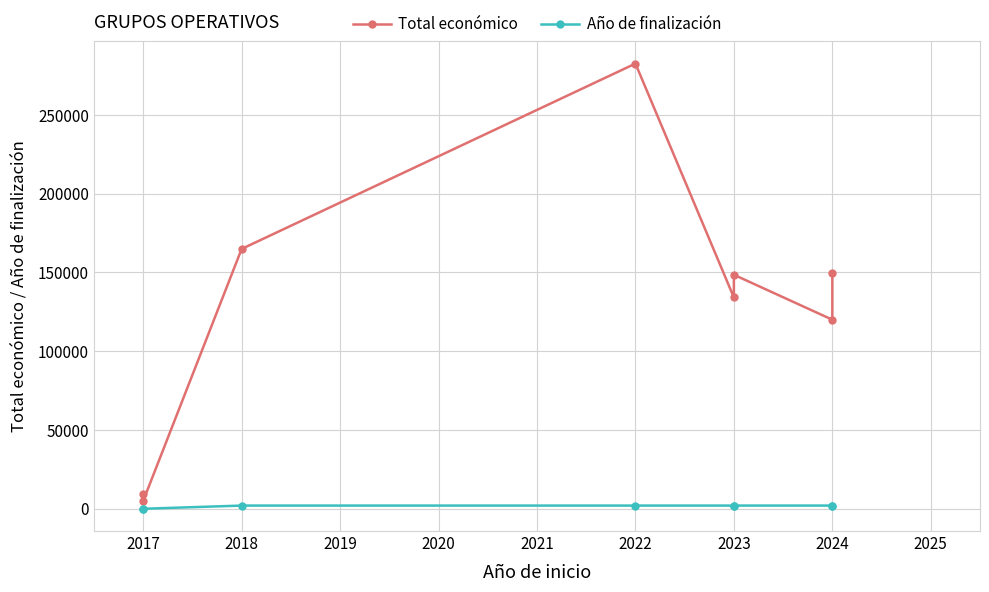

Reading right to left, what are all the values shown in this chart?

Total económico: 149950	120000	148534	134112	282580	164925	5000	9300
Año de finalización: 2027	2027	2026	2026	2024	2021	0	0